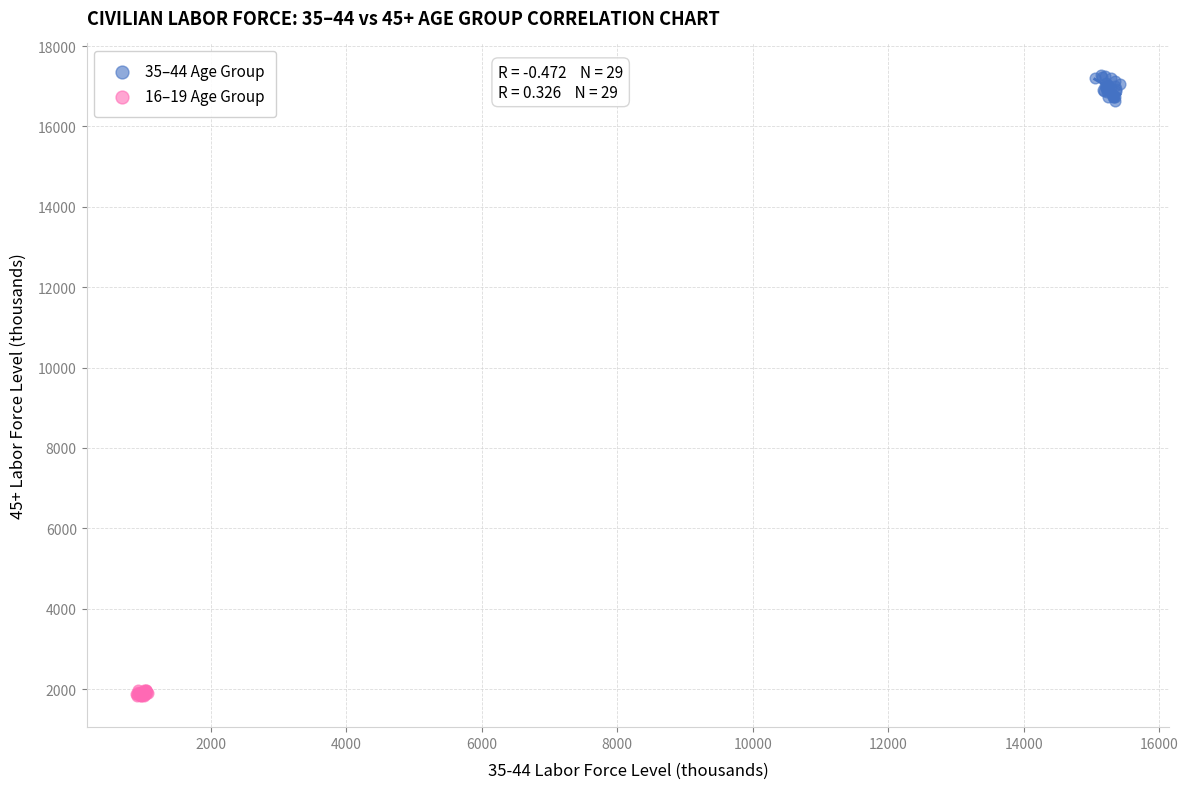

Which series contains the lowest Y value?

16–19 Age Group